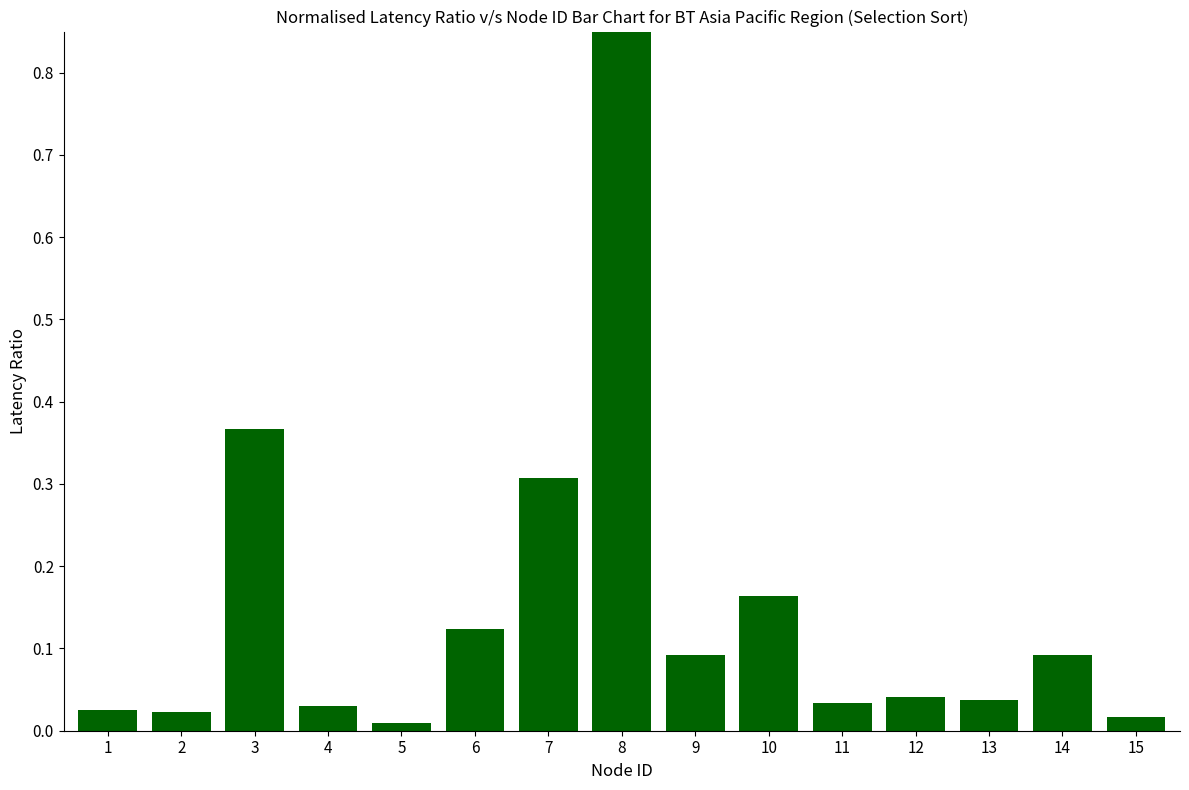

The value at 3 is 0.5. True or false?

False